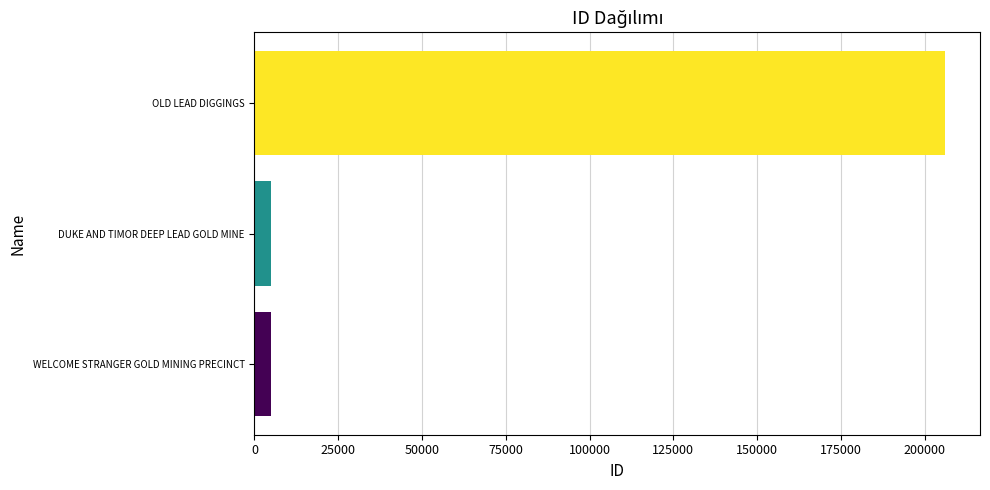

True or false: the data shows 82543 at OLD LEAD DIGGINGS.

False